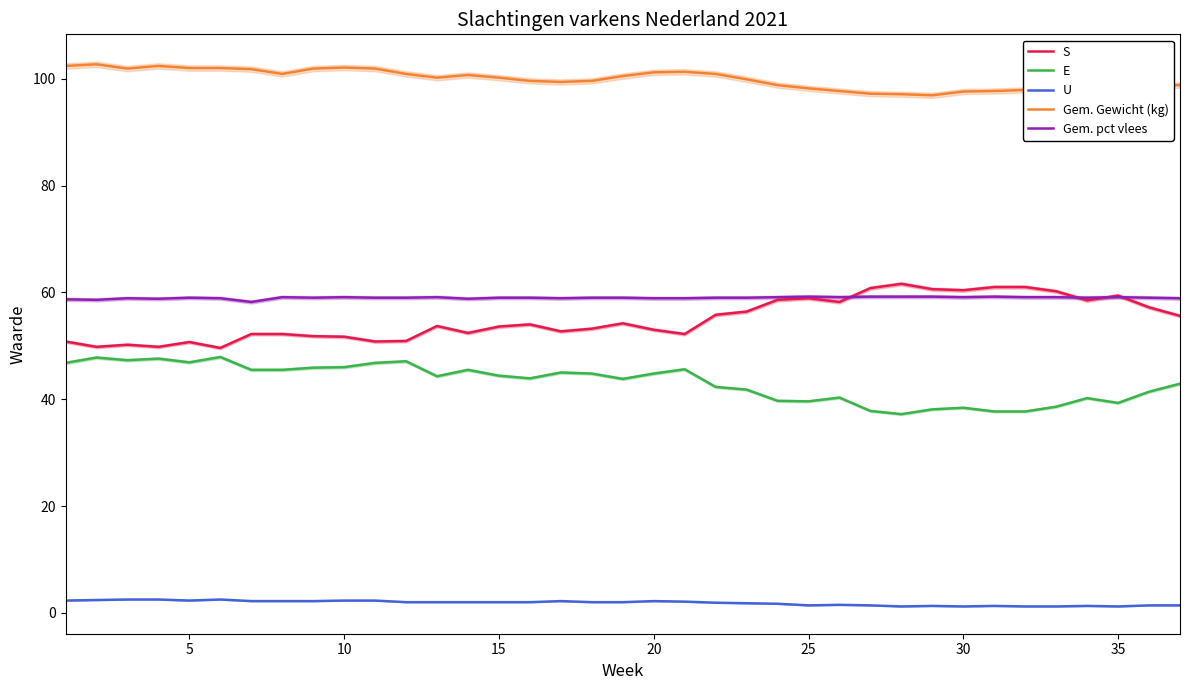

True or false: U and E cross at least once.

False